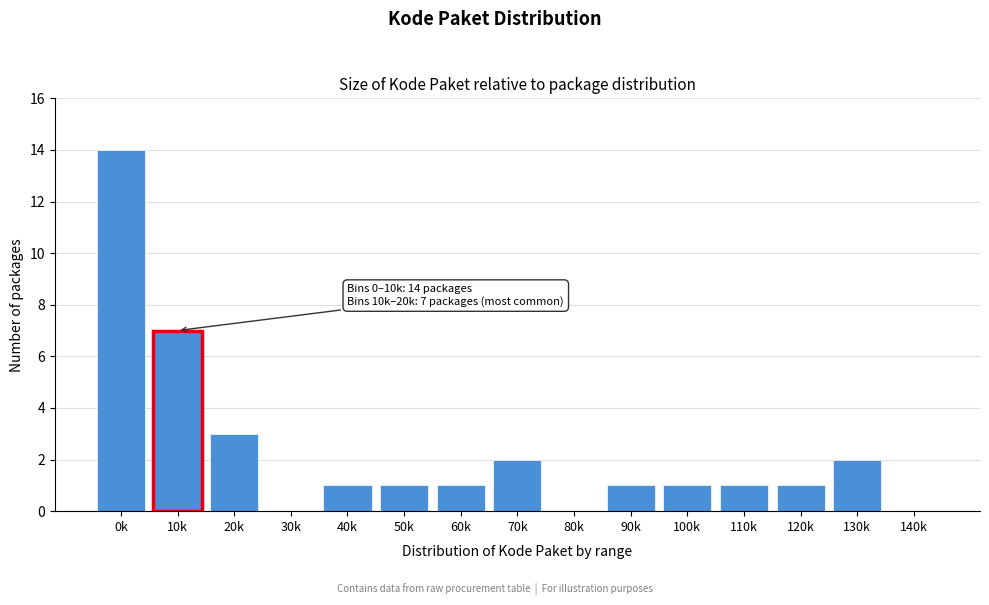

Reading left to right, transcribe all the data shown in this chart.

0k=14	10k=7	20k=3	30k=0	40k=1	50k=1	60k=1	70k=2	80k=0	90k=1	100k=1	110k=1	120k=1	130k=2	140k=0